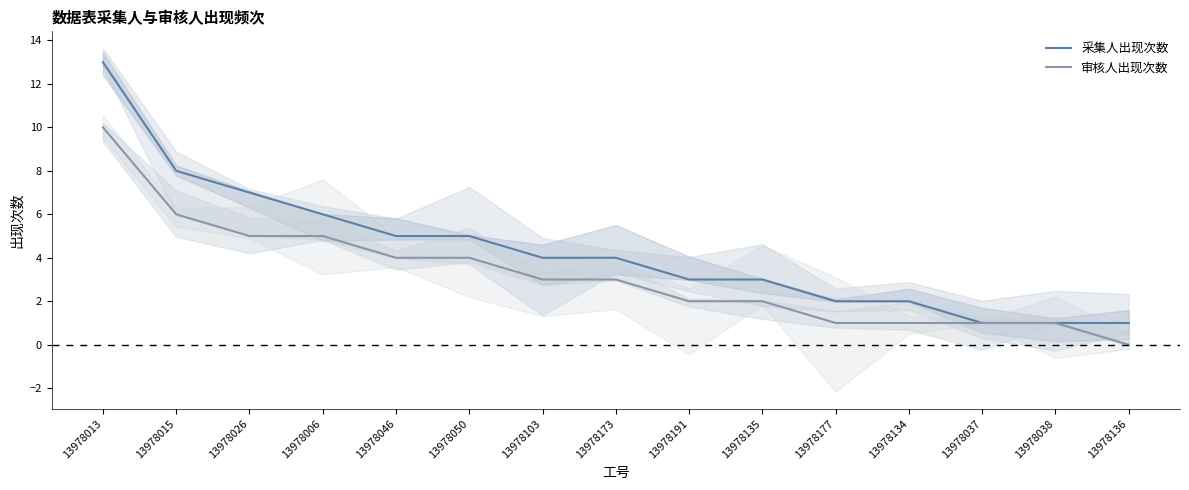

Between 13978046 and 13978136, which is larger?

13978046